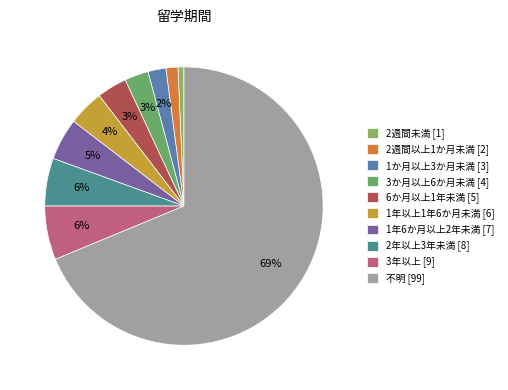

Approximately how many times larger is the value at 2週間以上1か月未満 compared to 1か月以上3か月未満?

0.7